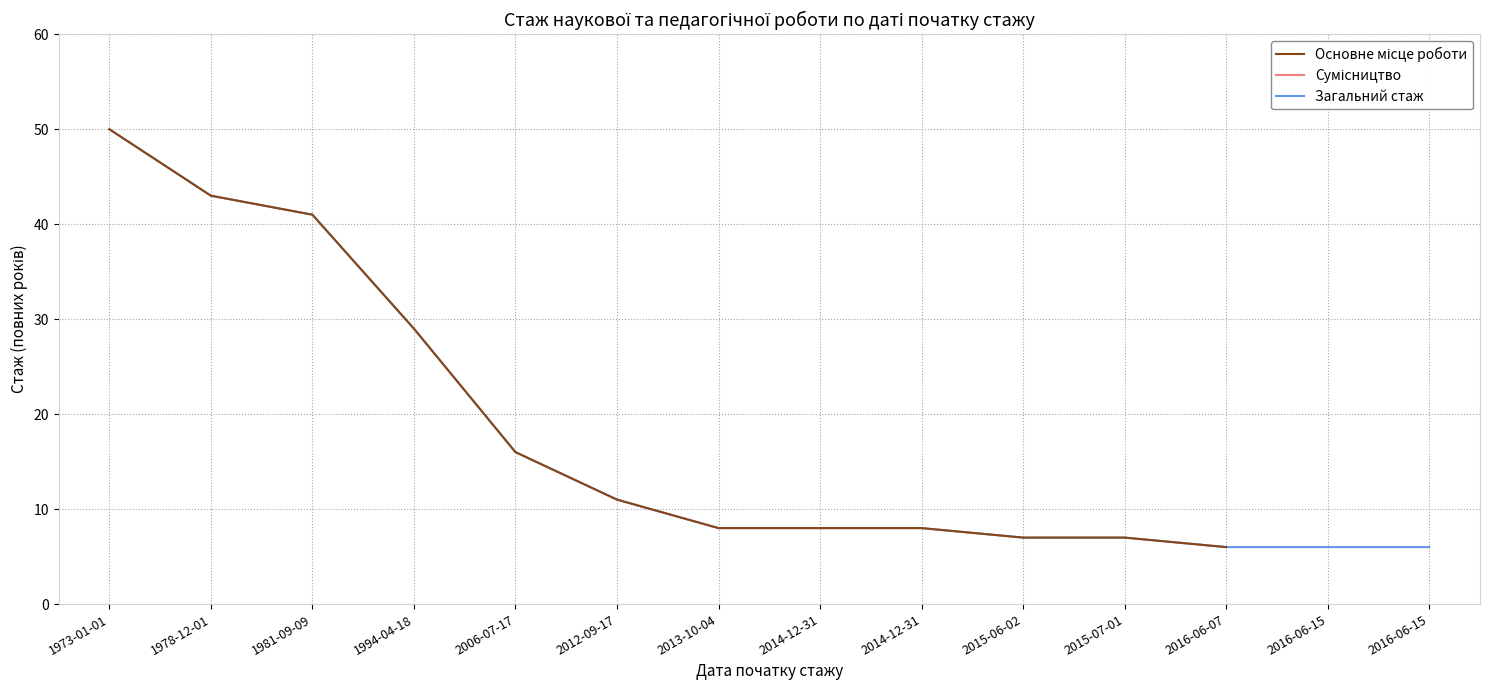

Where is the data nearest to the value 28?

1994-04-18